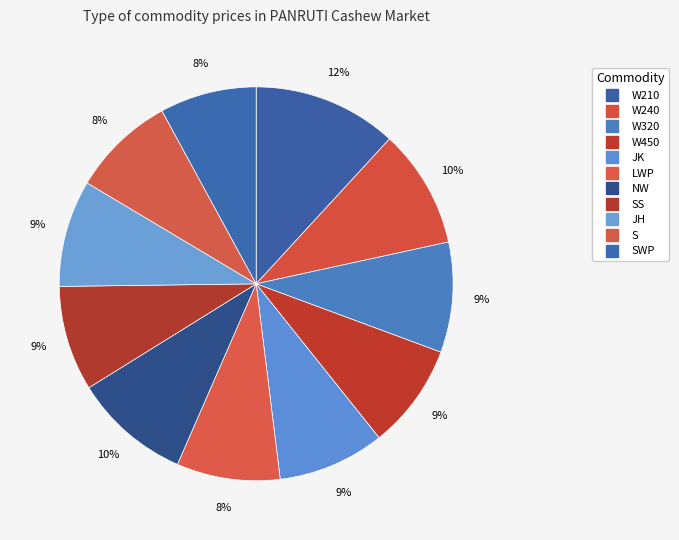

Count the number of slices in the pie.

11